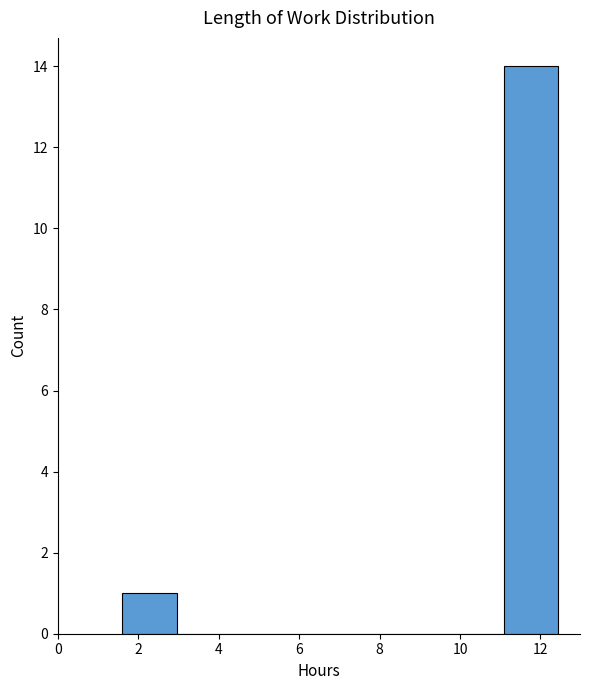

Reading left to right, transcribe this chart: for each bar, give the range it covers on the x-axis and its height. Neither the bar edges nor the heights are printed on the chart, so give them approximately, as read against the axes.

1.6 to 3.0: 1
3.0 to 4.4: 0
4.4 to 5.6: 0
5.6 to 7.0: 0
7.0 to 8.4: 0
8.4 to 9.8: 0
9.8 to 11.0: 0
11.0 to 12.4: 14